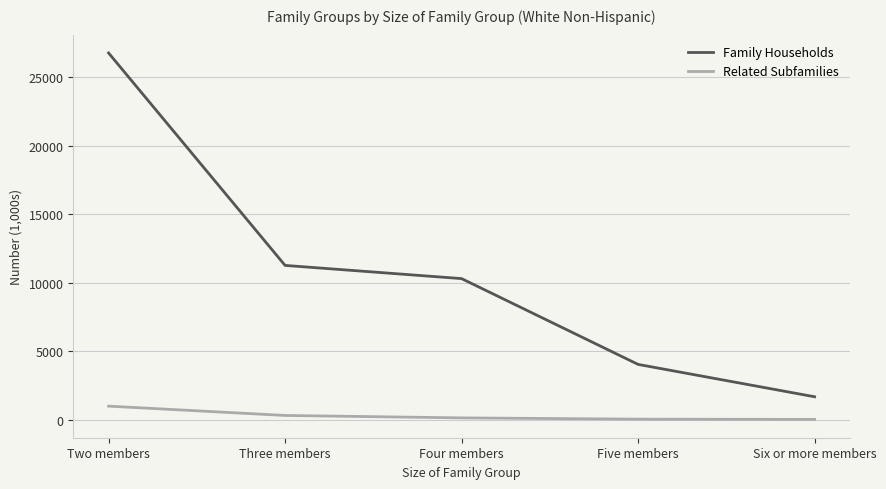

Is the value of Related Subfamilies at Two members greater than the value of Family Households at Four members?

No